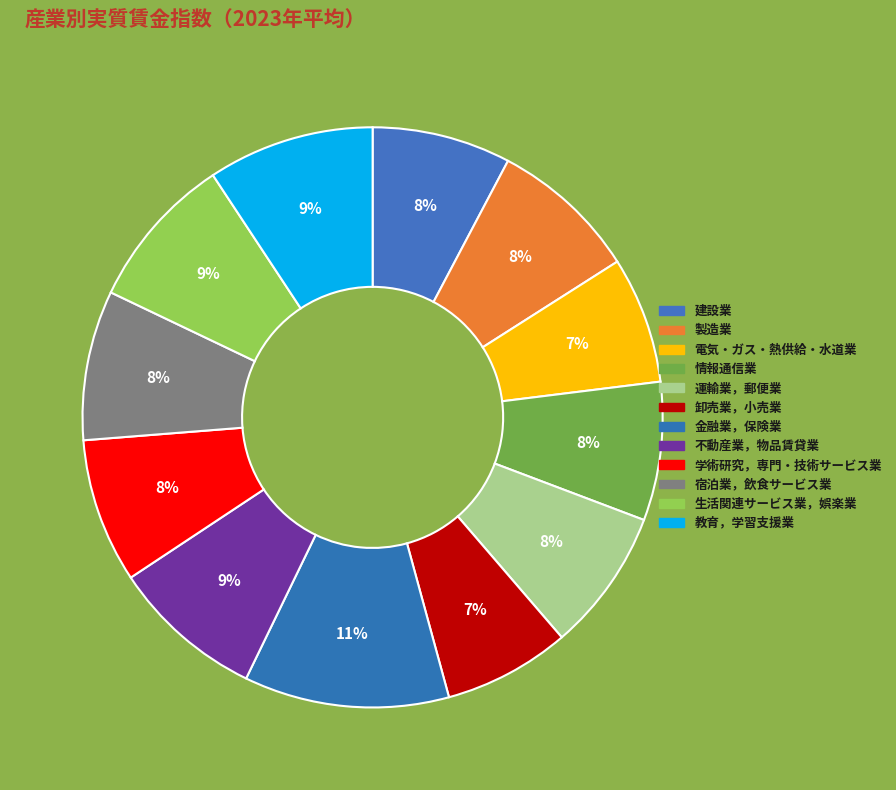

What portion of the pie excludes 学術研究，専門・技術サービス業?

91.9%